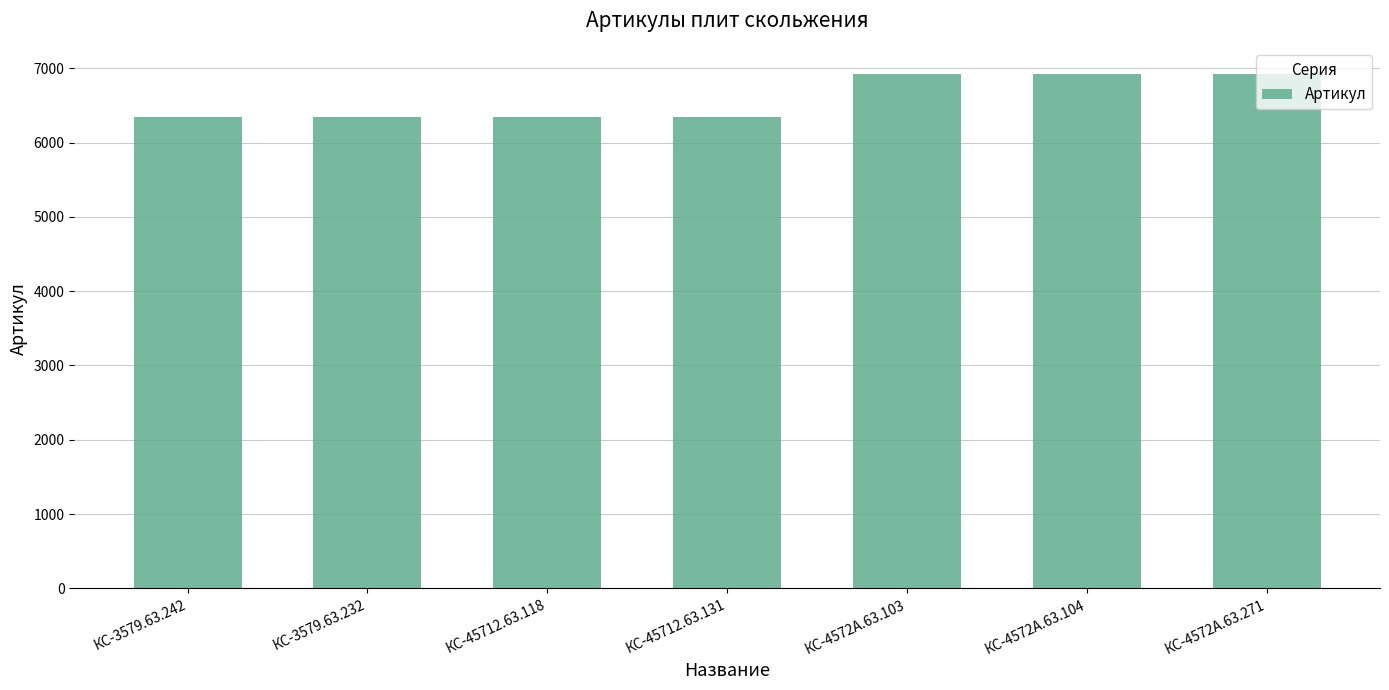

What is the ratio of the value at КС-45712.63.131 to the value at КС-45712.63.118?

1.0